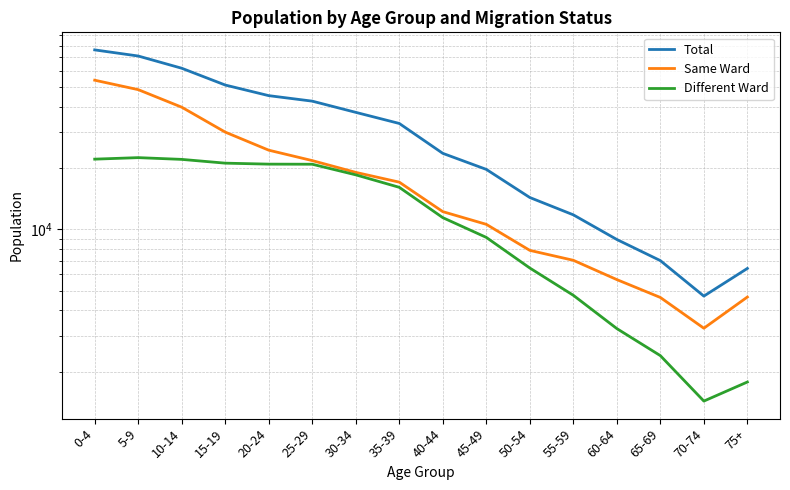

The Same Ward series shows 12426 at 0-4. True or false?

False